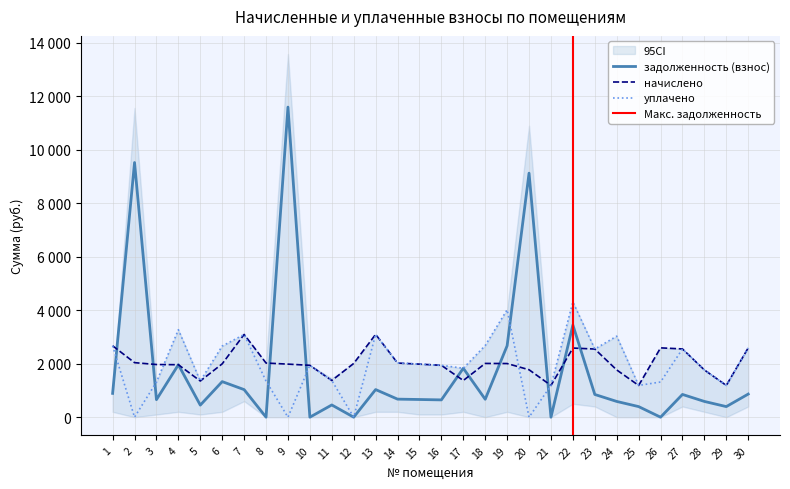

How many lines are shown in the chart?

3